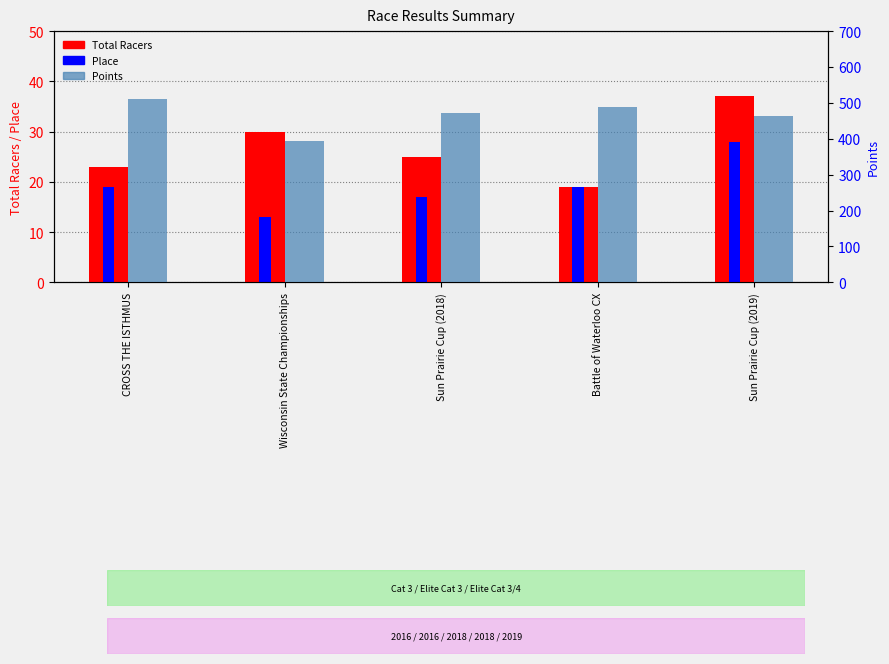

How many data points in Points are above 471?

3